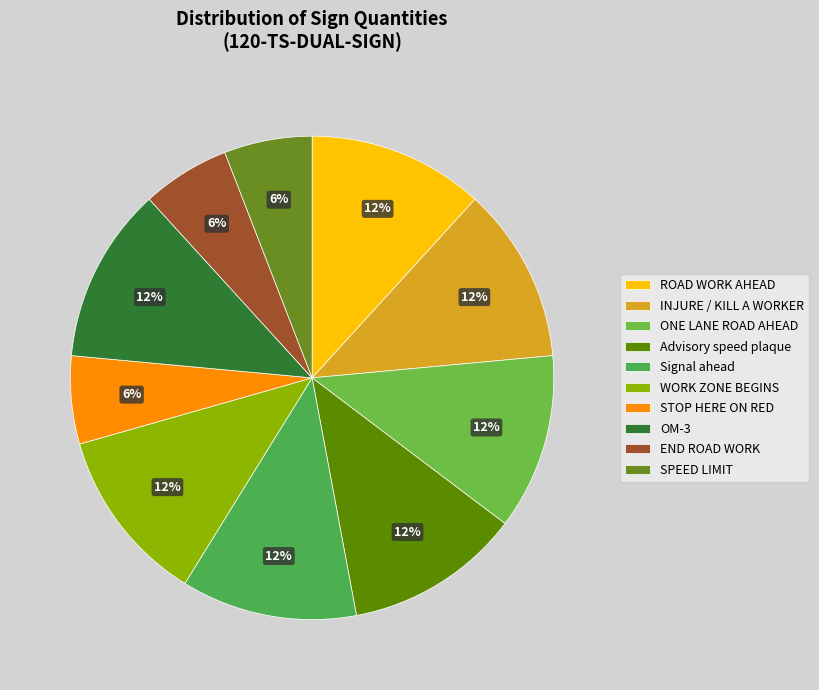

Which slice is the smallest?

STOP HERE ON RED